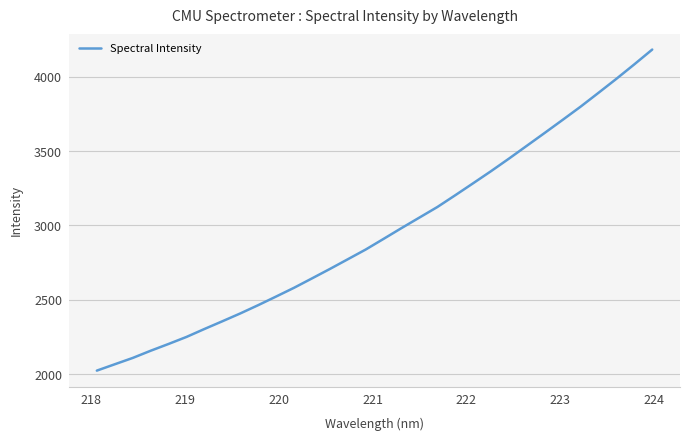

What is the greatest value displayed?

4184.1